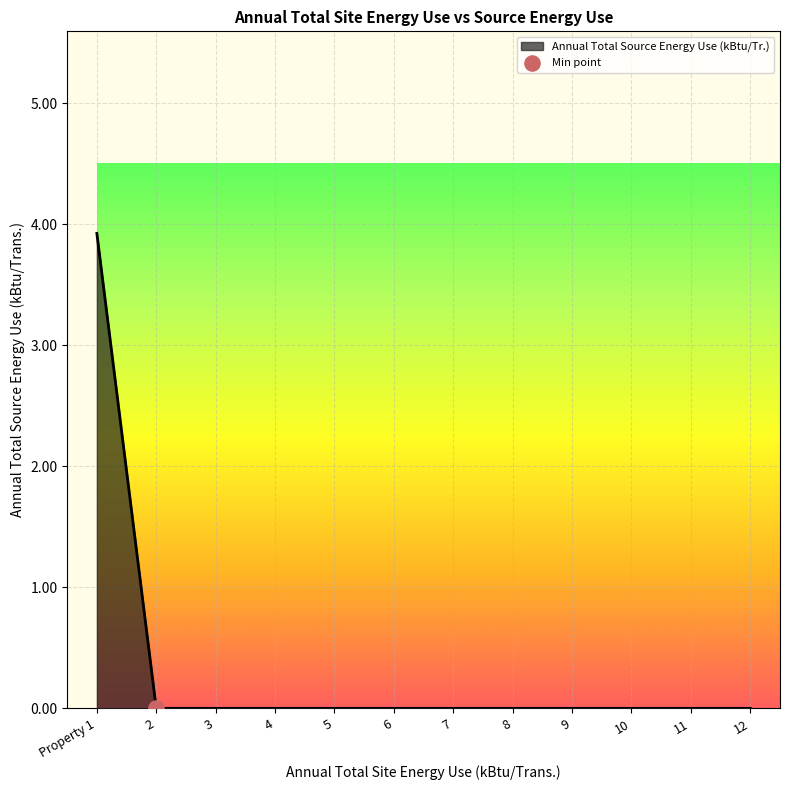

Between Property 1 and 2, which is larger?

Property 1